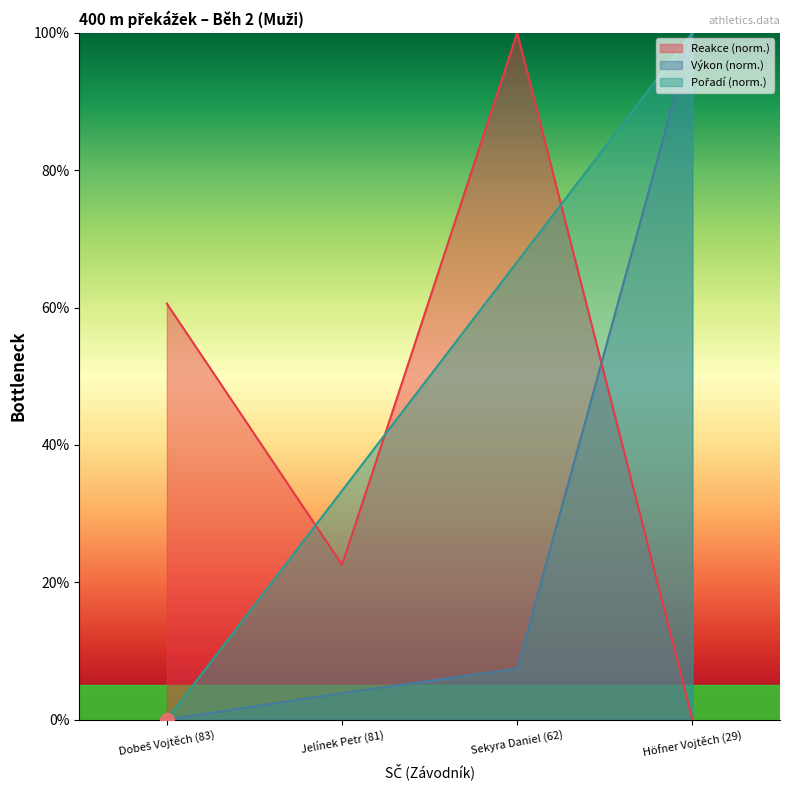

At which category is the sum across all series the highest?

Höfner Vojtěch (29)